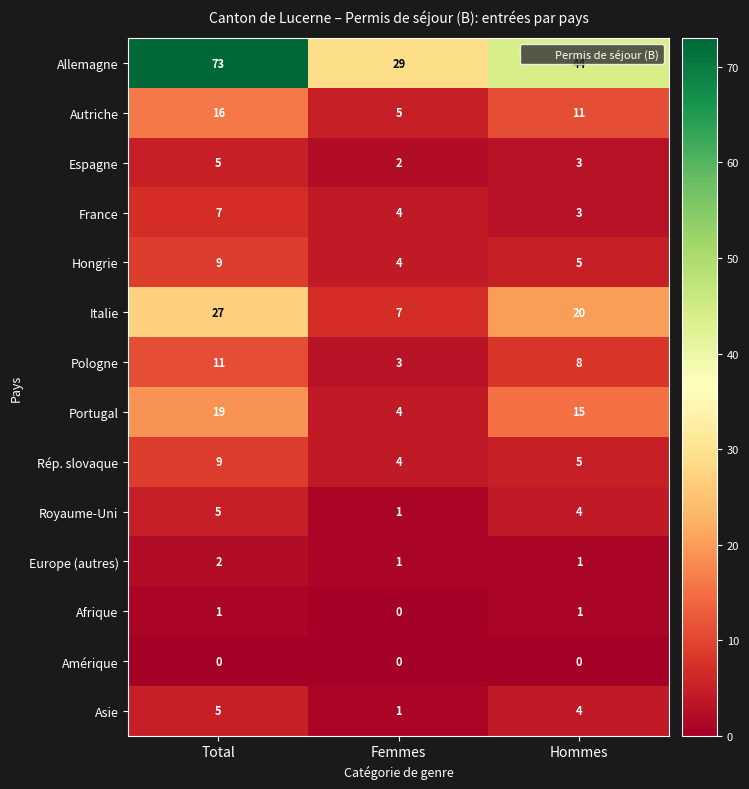

Which series has the largest total across all categories?

Allemagne